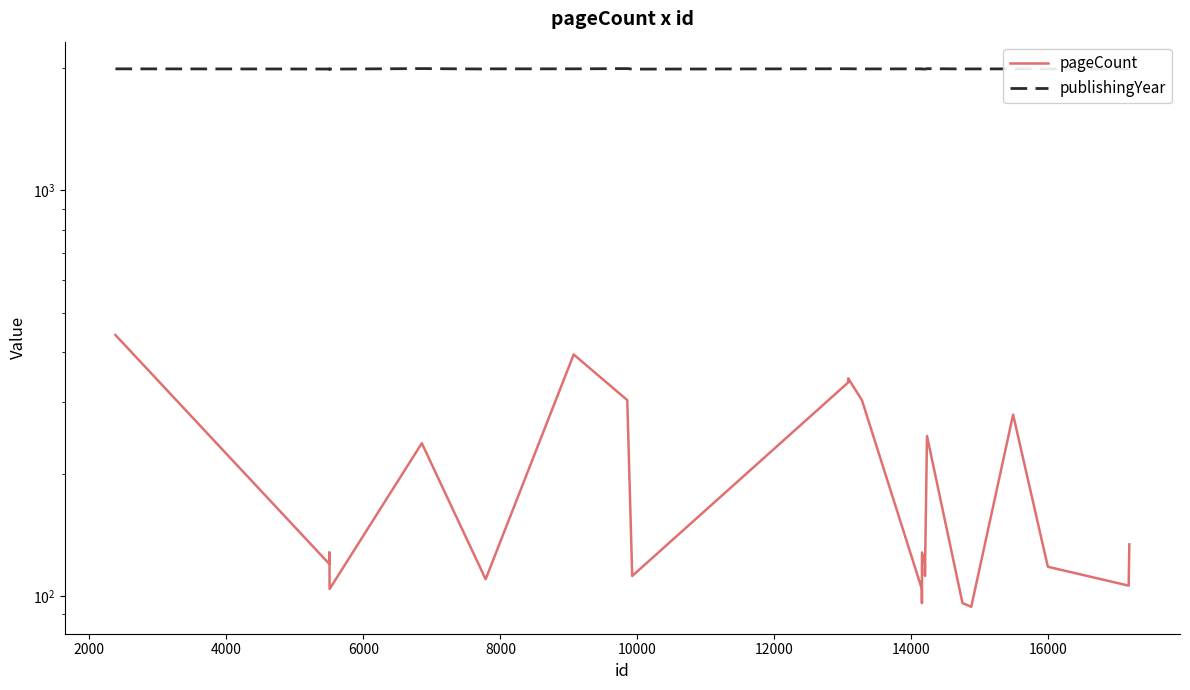

Rank the series by their maximum value, from highest to lowest.

publishingYear, pageCount